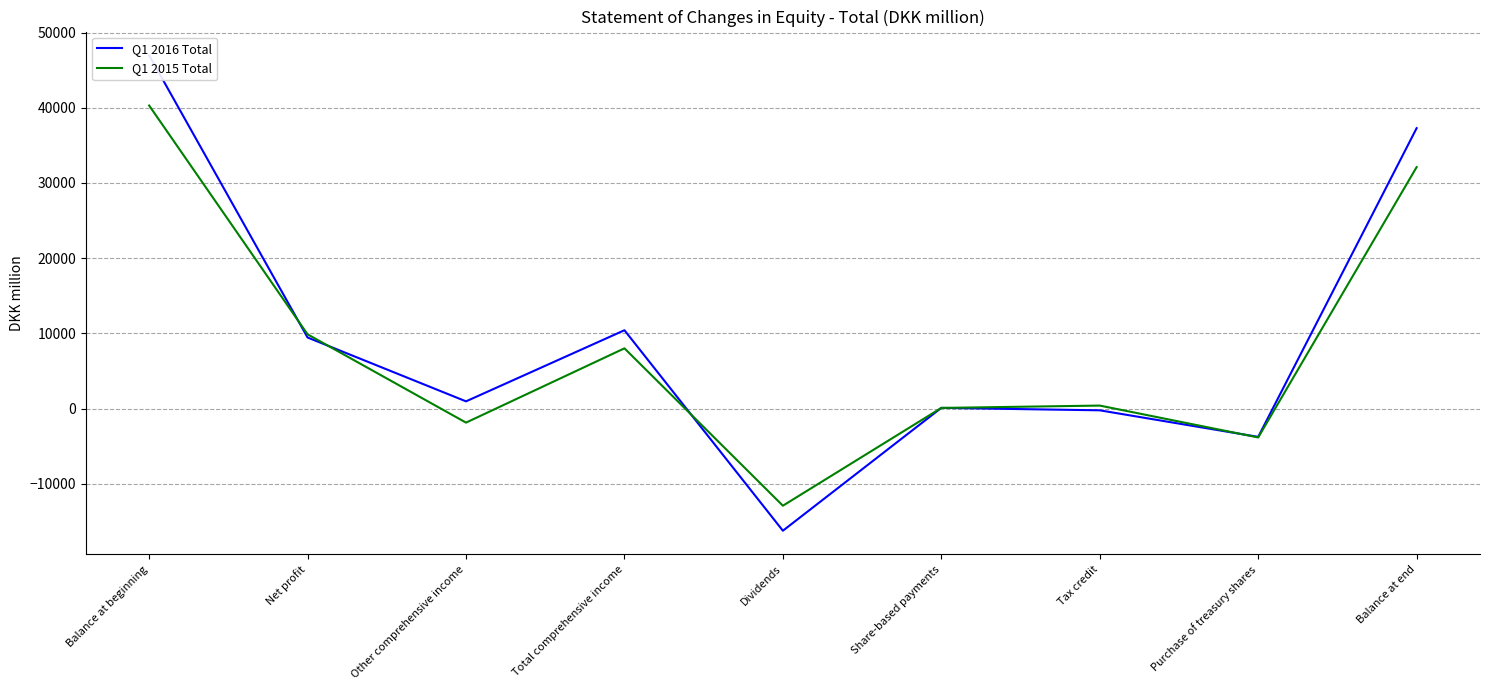

Is the value of Q1 2016 Total at Balance at end greater than the value of Q1 2015 Total at Net profit?

Yes